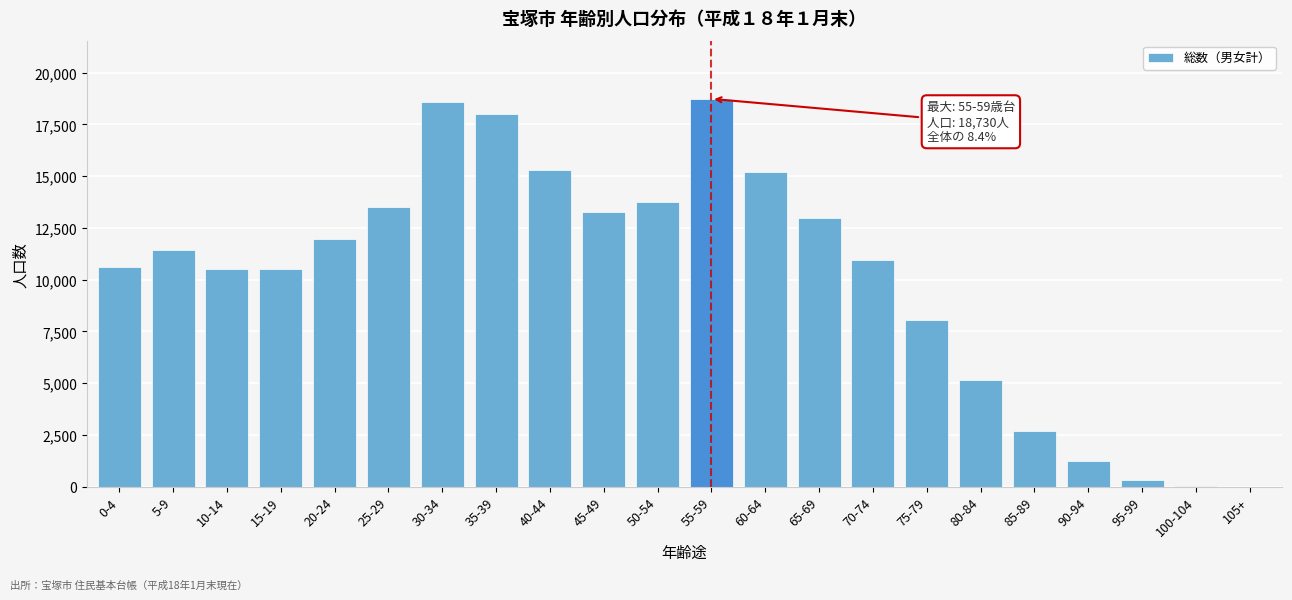

Is it true that the value at 45-49 is 13264?

True